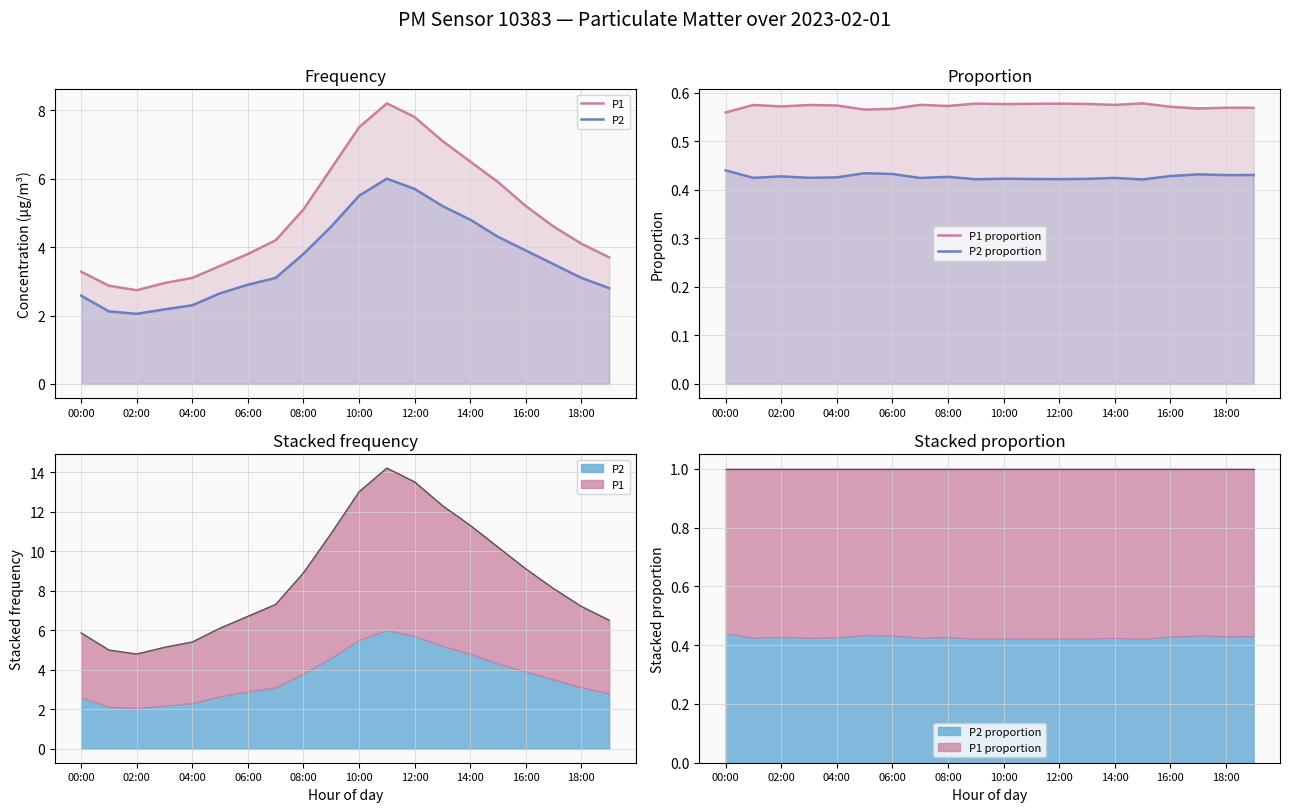

In P2, how many points are higher than both neighbors (excluding endpoints)?

1